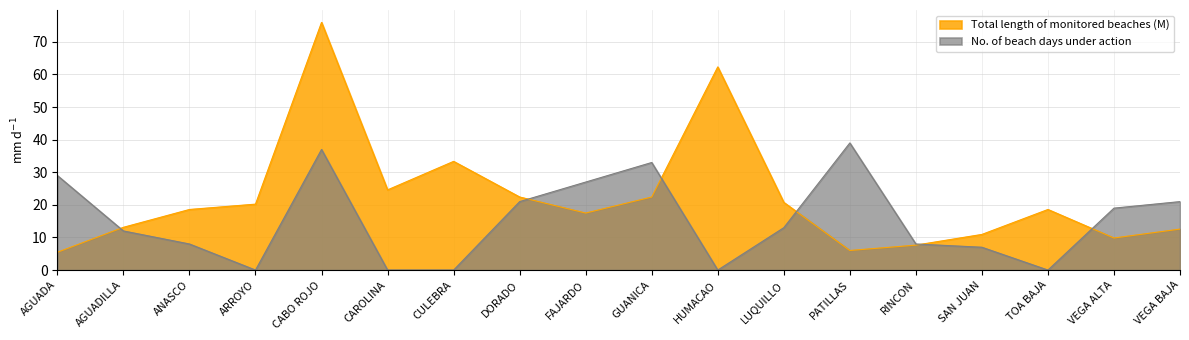

How many lines are shown in the chart?

2